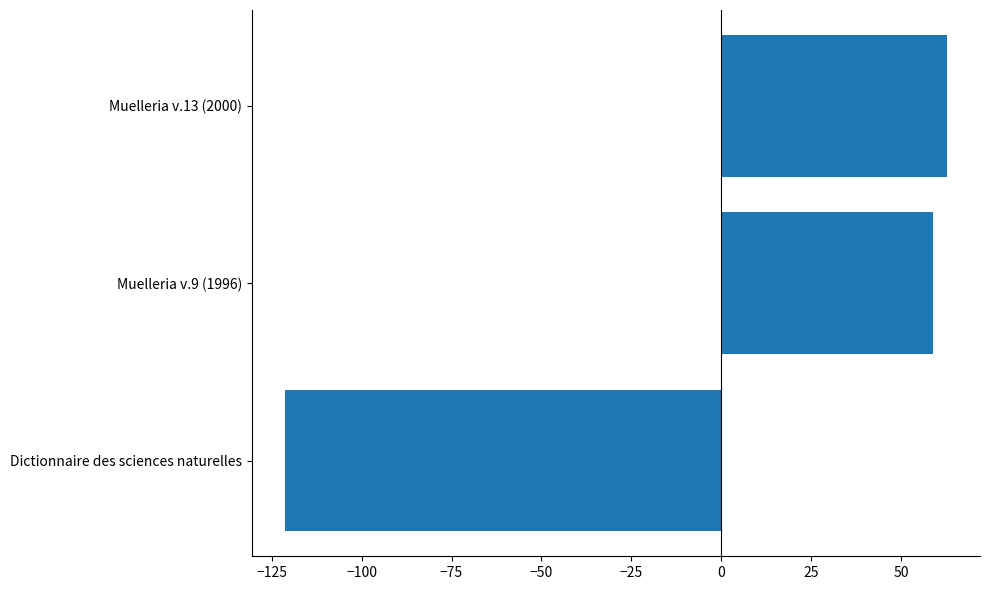

What is the maximum value shown in the chart?

62.7